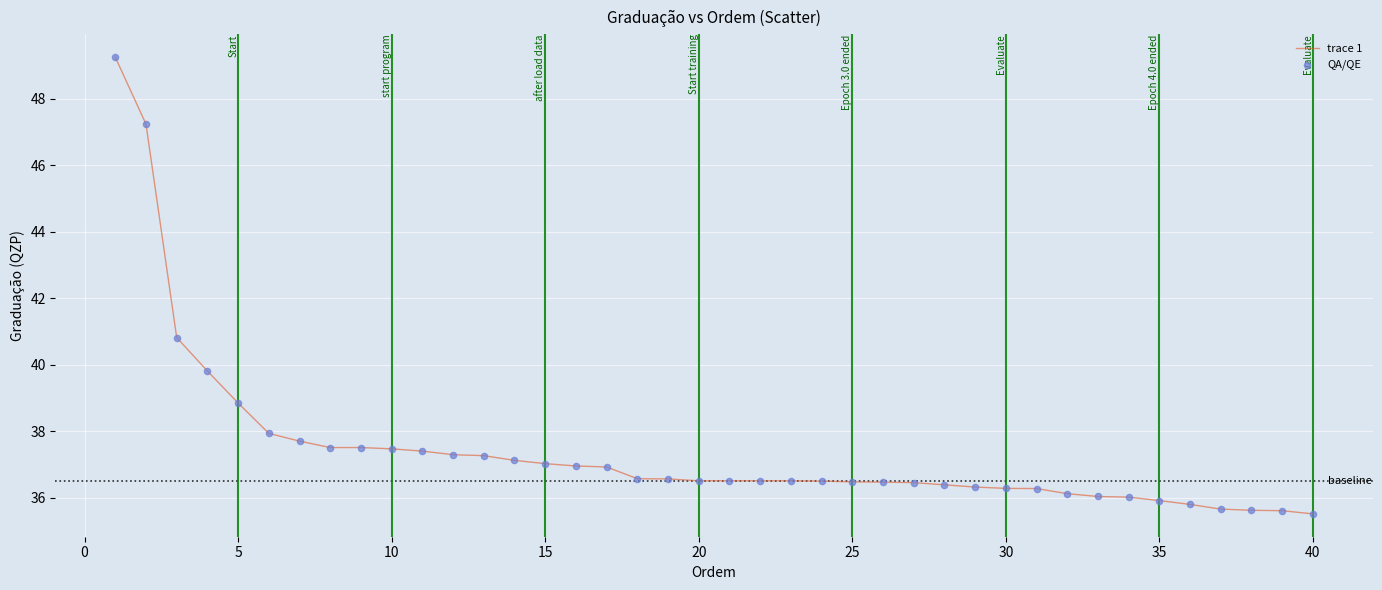

What is the maximum value shown in the chart?

49.3